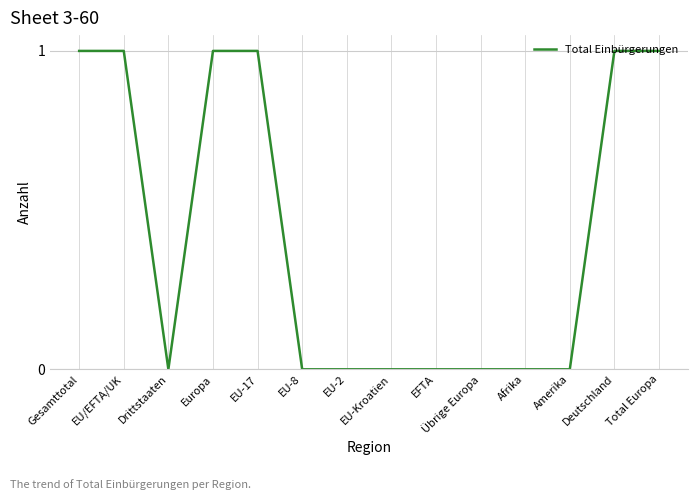

True or false: the data shows 0 at Afrika.

True